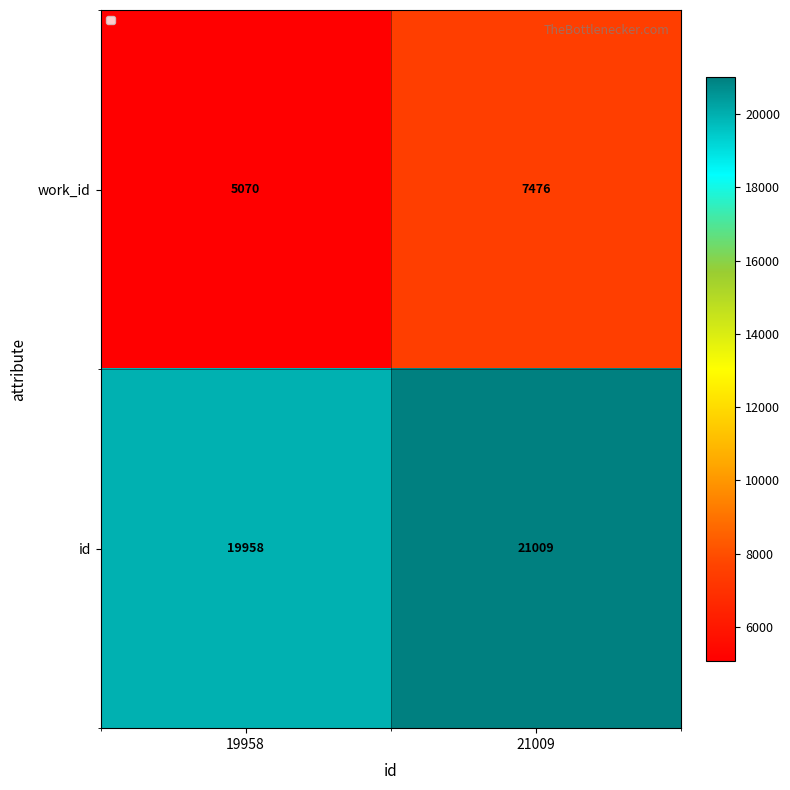

Where is work_id nearest to the value 6273?

19958